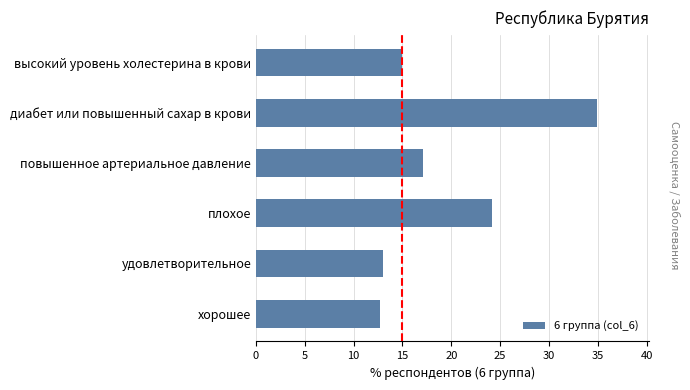

Approximately how many times larger is the value at плохое compared to повышенное артериальное давление?

1.4